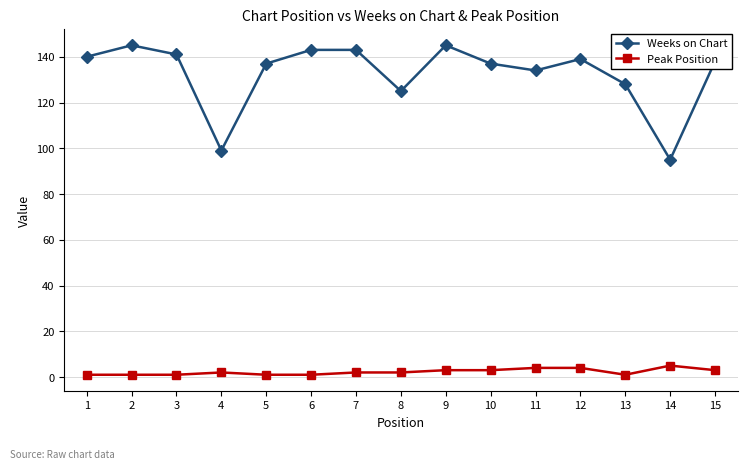

Does the chart display data point markers on the line(s)?

Yes